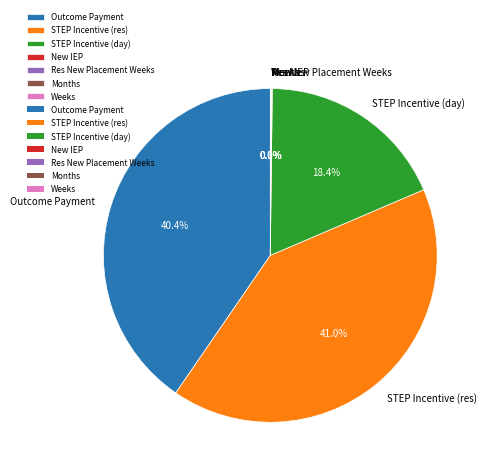

Is there a majority slice in this chart?

No